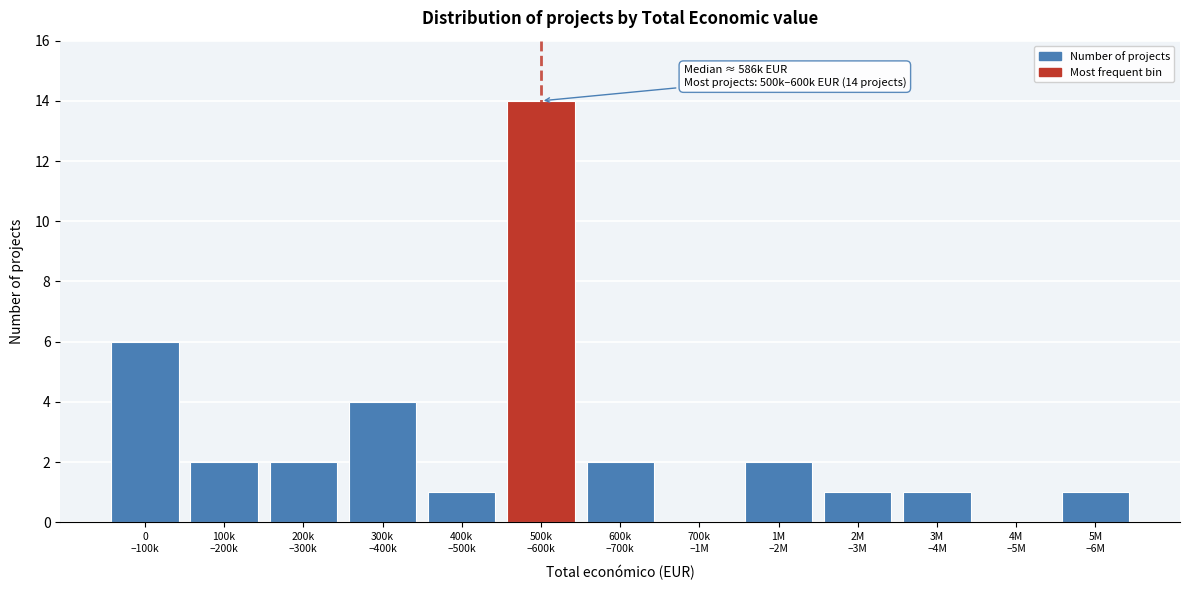

What is the sum of all values?

36